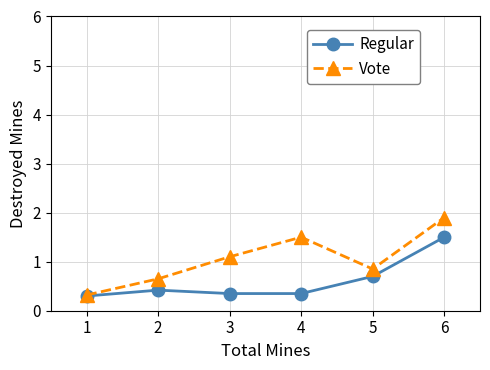

What is the sum of all Regular values?

3.6